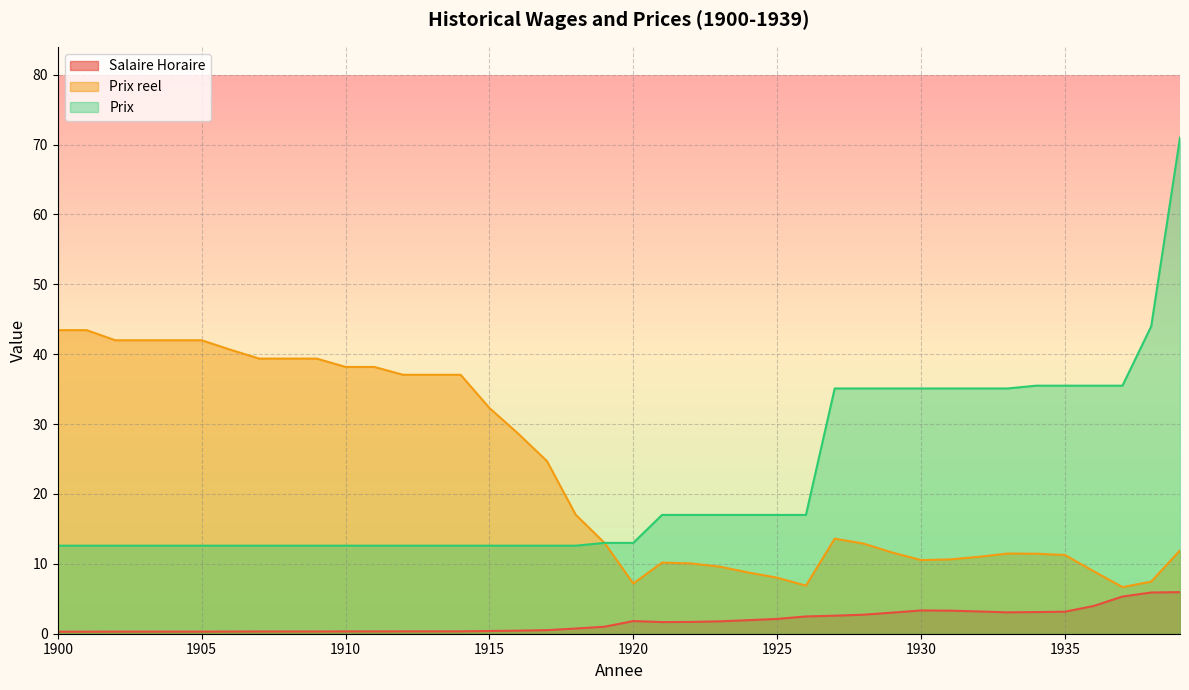

True or false: Prix and Salaire Horaire intersect in this chart.

False